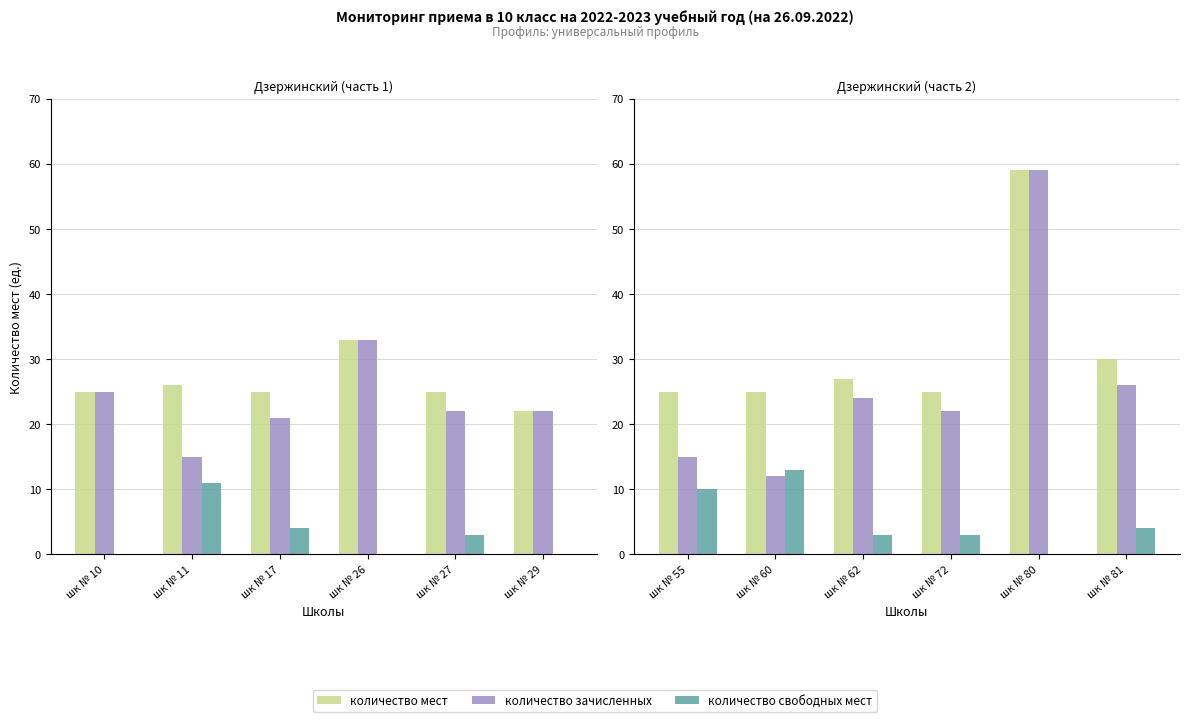

List the series in order of their overall mean, highest first.

количество мест, количество зачисленных, количество свободных мест